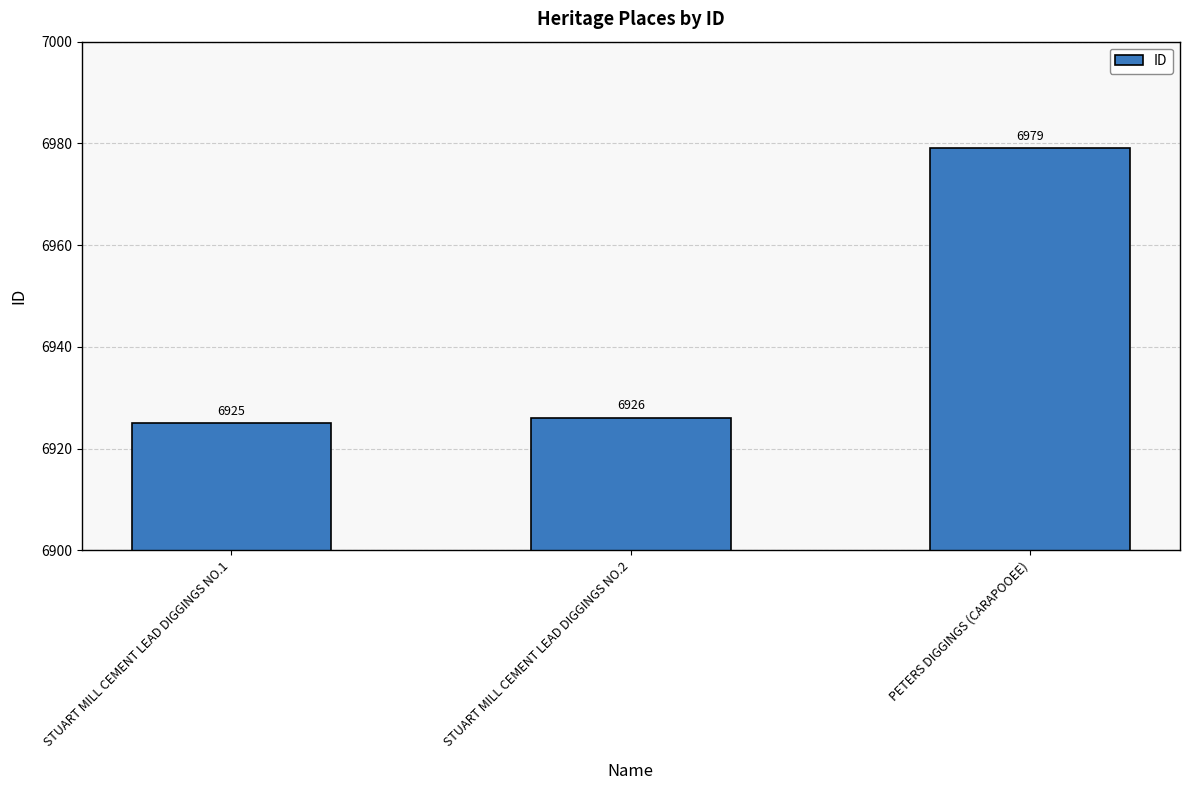

What is the value of the 3rd bar from the left?

6979